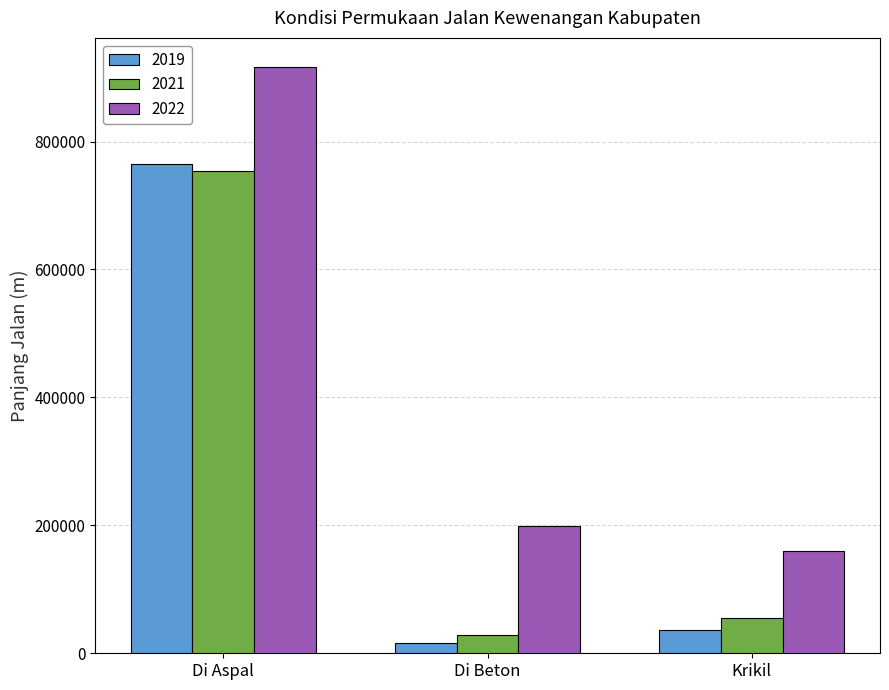

What position from the left is Di Aspal?

1